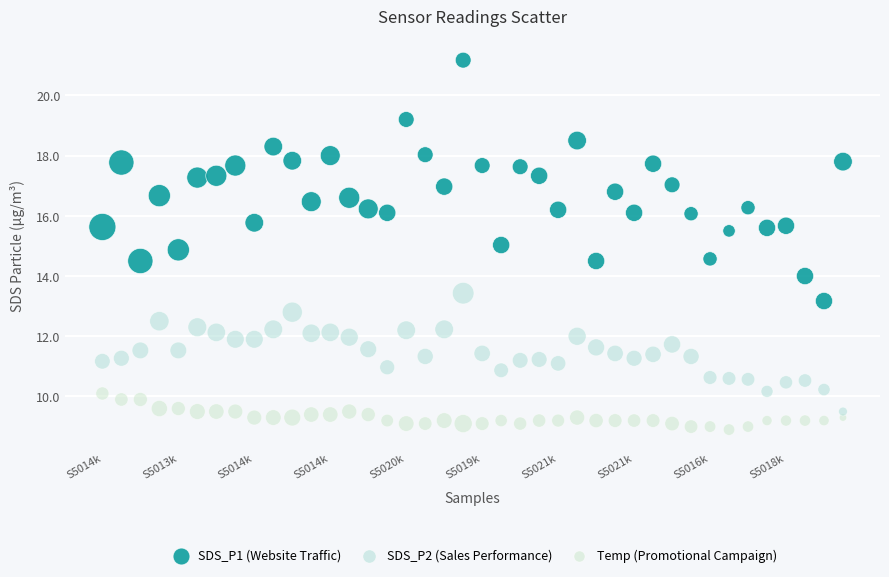

Across all data points, what is the range of Y values (max minus min)?

12.3